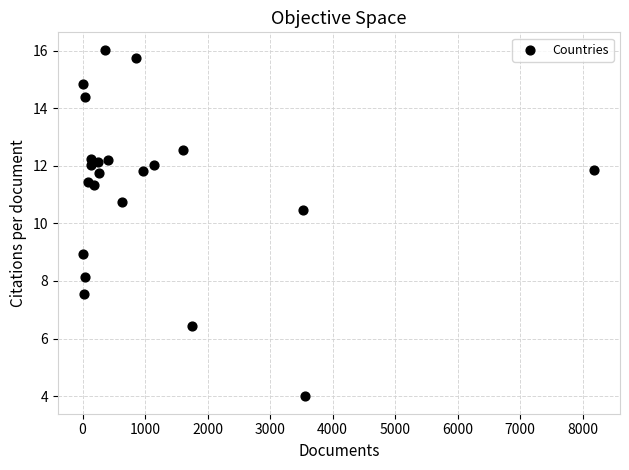

What Y value in the scatter plot is closest to 10?

10.5